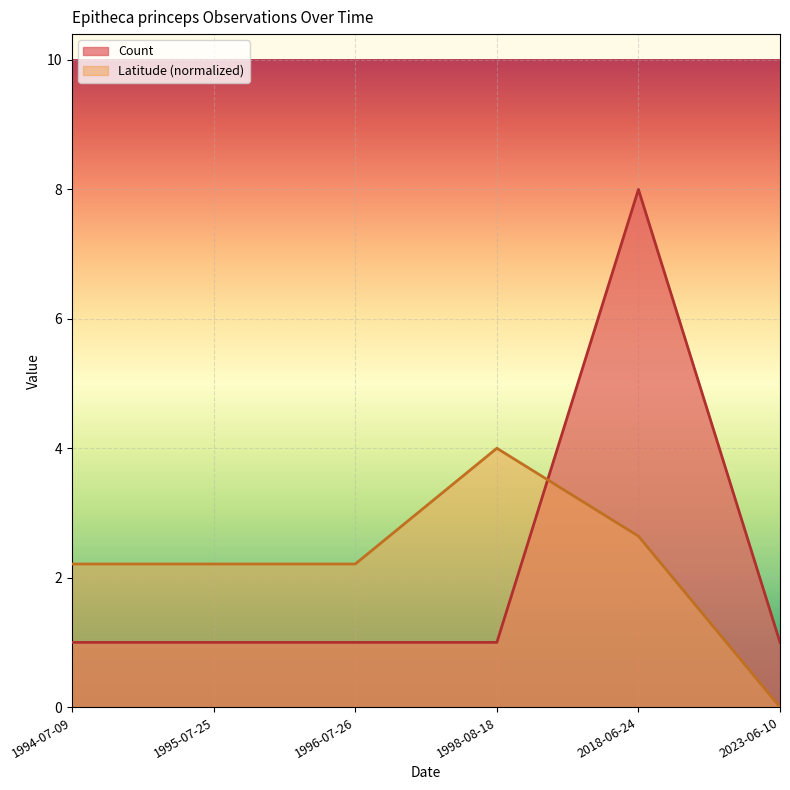

Which category has the lowest value across all series?

2023-06-10